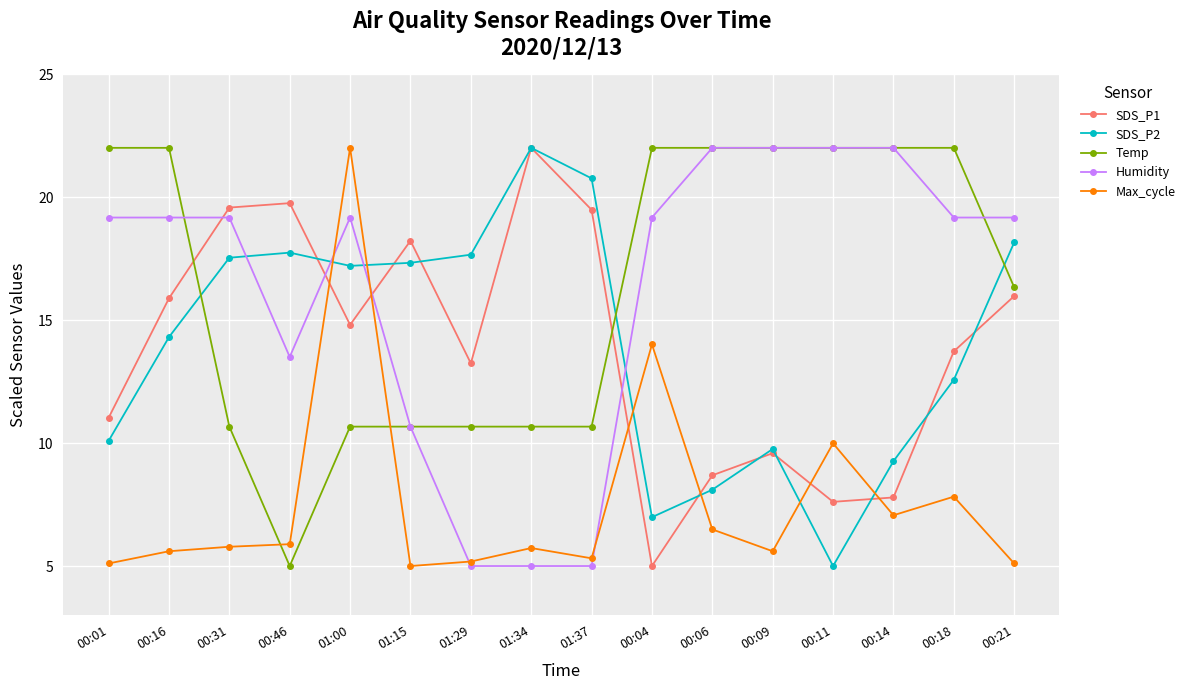

True or false: SDS_P2 has more than 1 points higher than both neighbors.

True